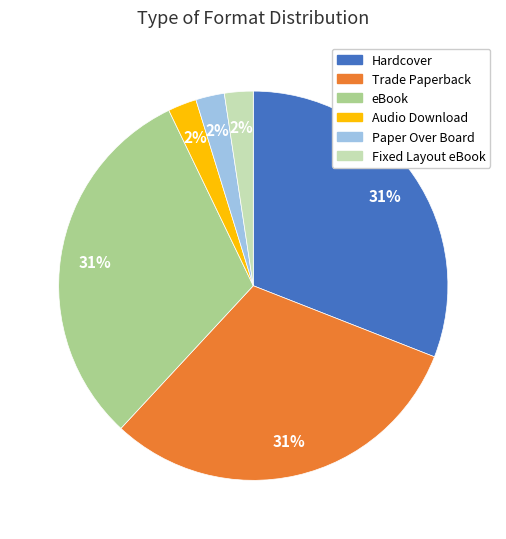

Combined, do Paper Over Board and Audio Download account for over 50%?

No